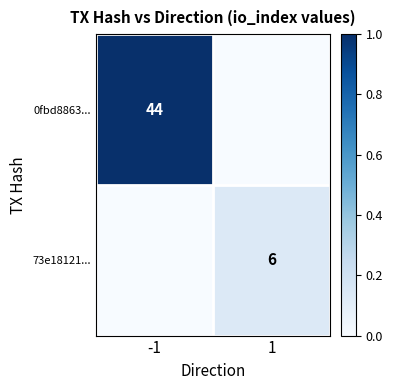

The 73e18121... series shows 2 at 1. True or false?

False